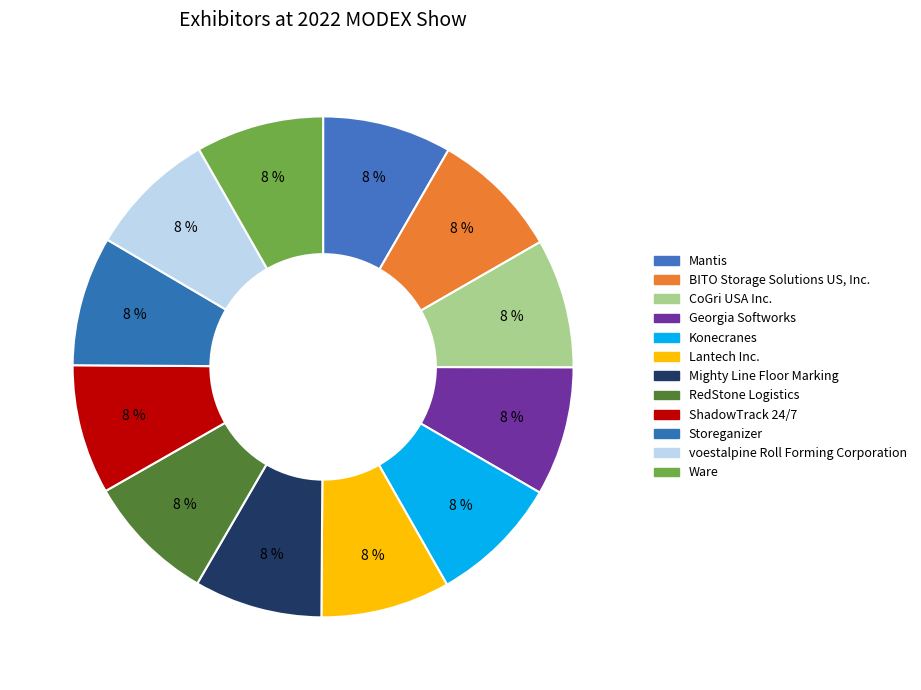

Rank the categories by value from lowest to highest.

Ware, Mighty Line Floor Marking, voestalpine Roll Forming Corporation, Georgia Softworks, Mantis, Lantech Inc., CoGri USA Inc., BITO Storage Solutions US, Inc., ShadowTrack 24/7, Storeganizer, RedStone Logistics, Konecranes